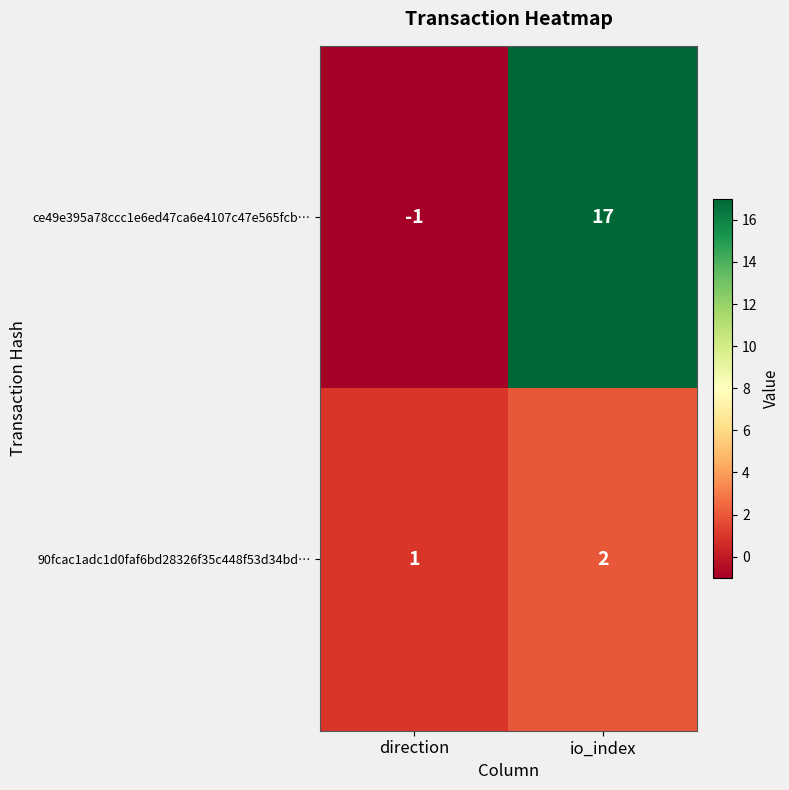

What is the maximum value shown in the chart?

17